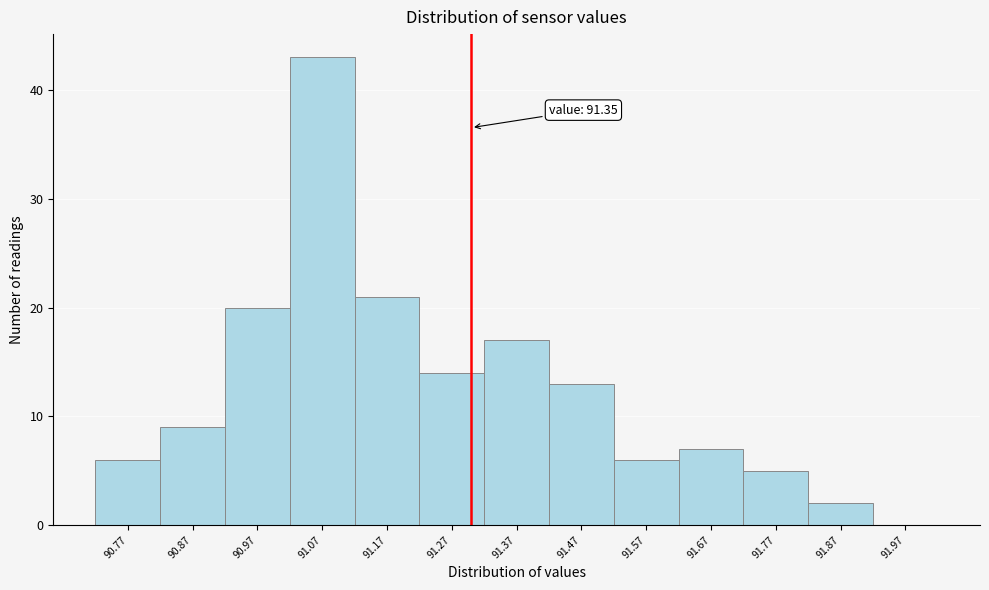

Reading left to right, extract all data points from this chart.

90.77=6	90.87=9	90.97=20	91.07=43	91.17=21	91.27=14	91.37=17	91.47=13	91.57=6	91.67=7	91.77=5	91.87=2	91.97=0